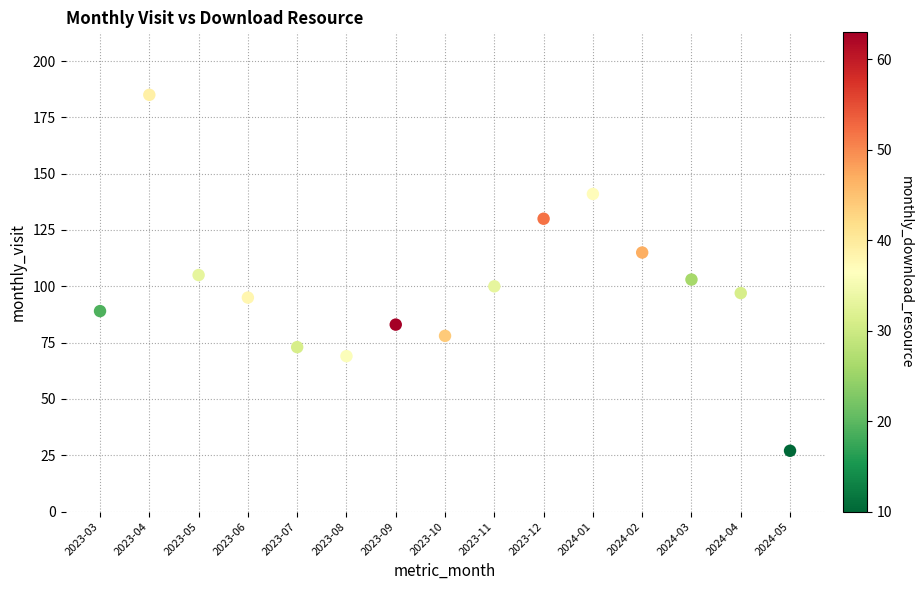

What is the range of Y values (max minus min)?

158